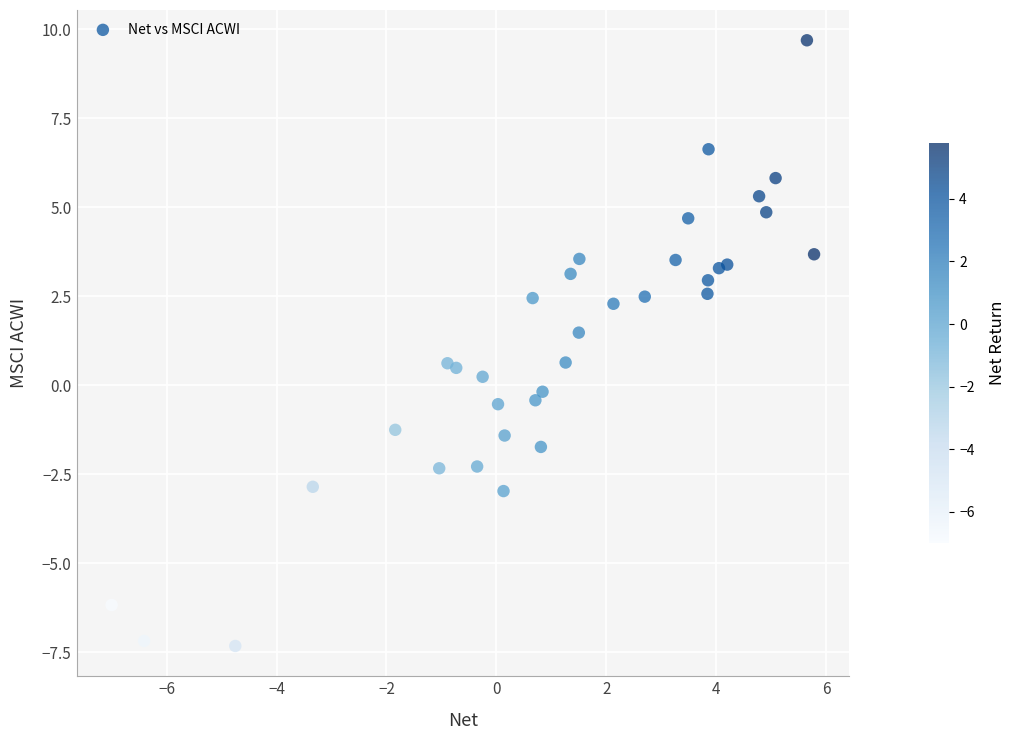

What is the range of Y values (max minus min)?

17.0